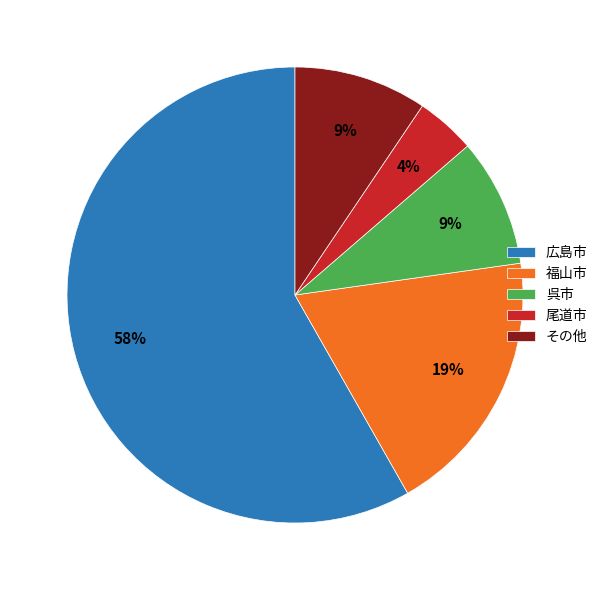

Does 広島市 represent more than half of the total?

Yes